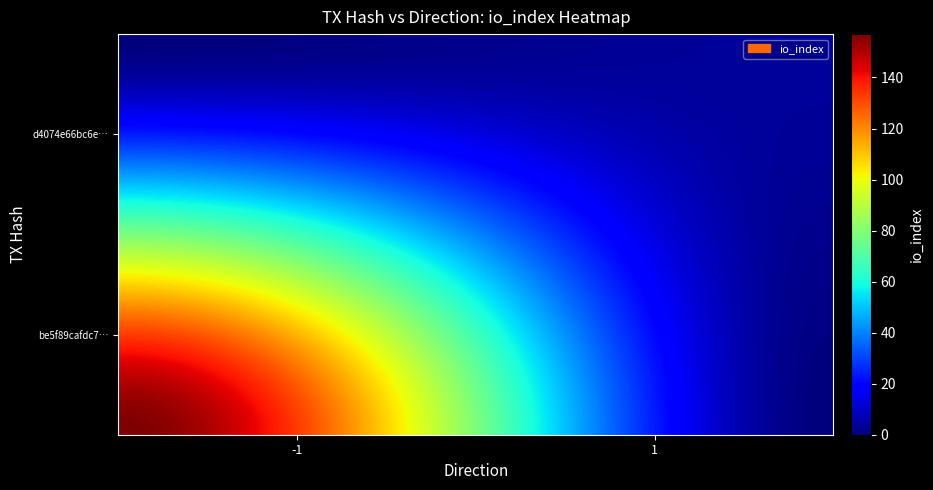

How many positive values does the be5f89cafdc70bb79517bb31f9ebe7827f212bc series have?

1